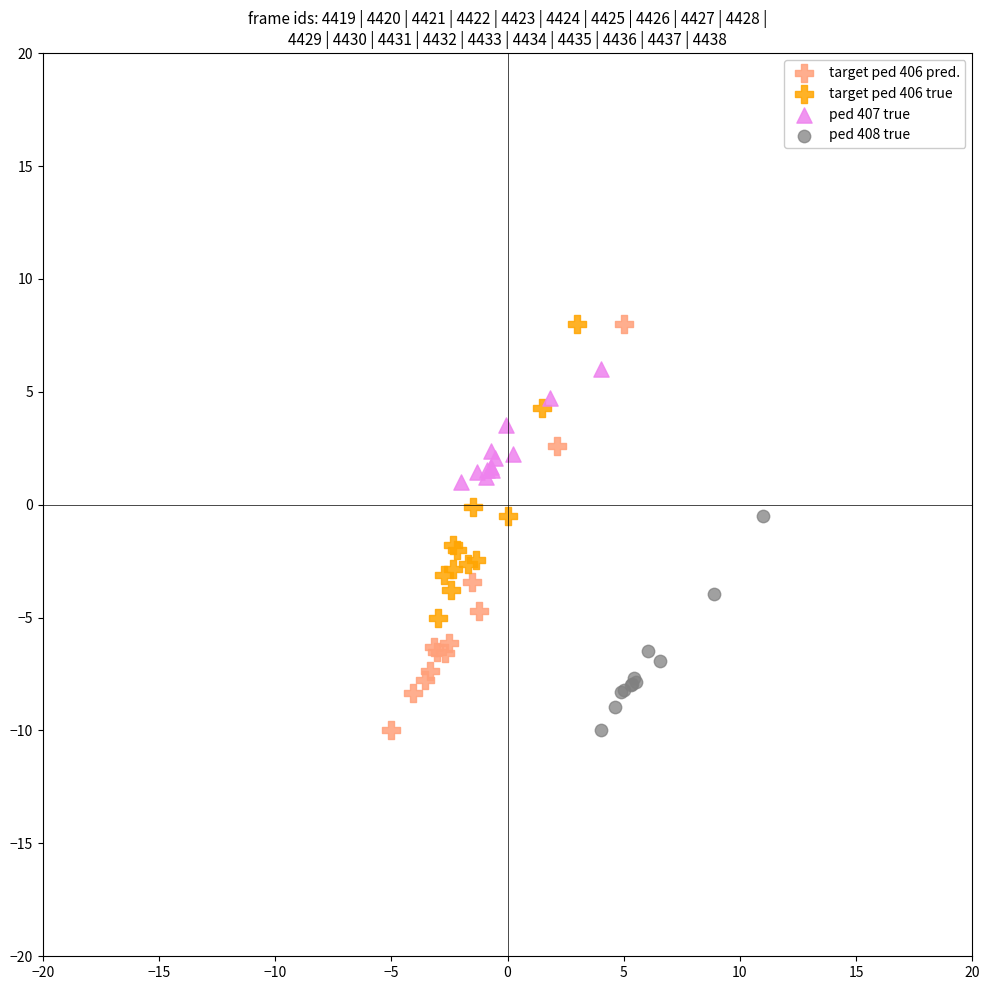

Which series has the largest Y range (max minus min)?

target ped 406 pred.